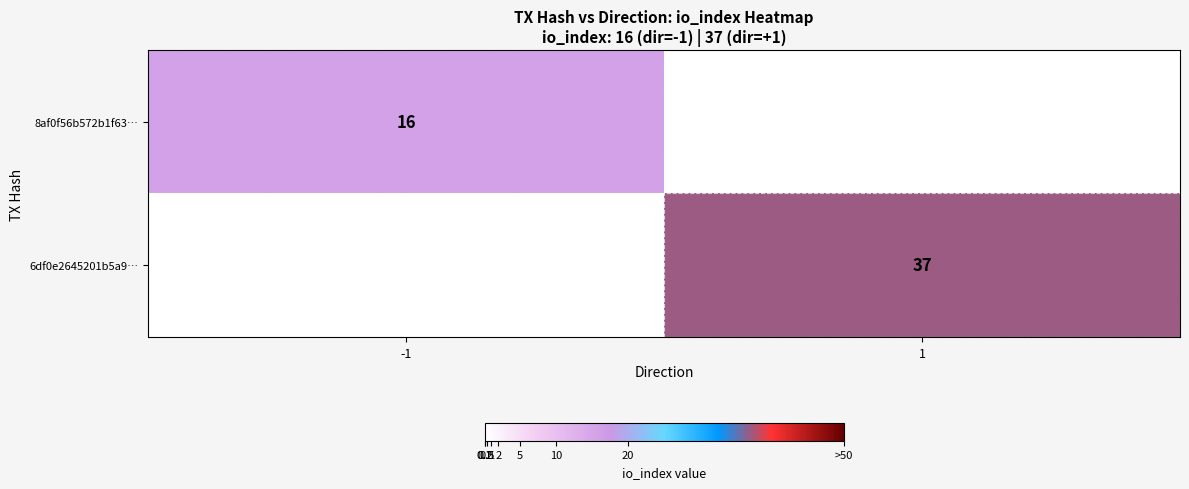

The 8af0f56b572b1f63… series shows 16 at -1. True or false?

True